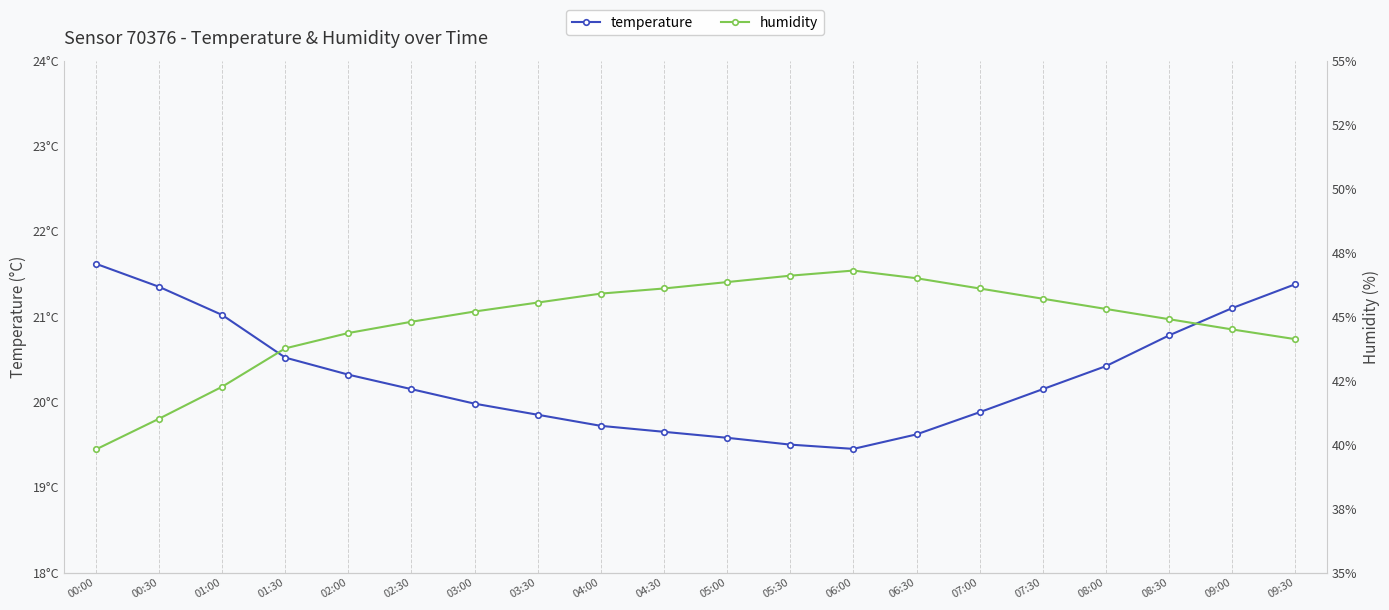

What is the average value of the temperature series?

20.3